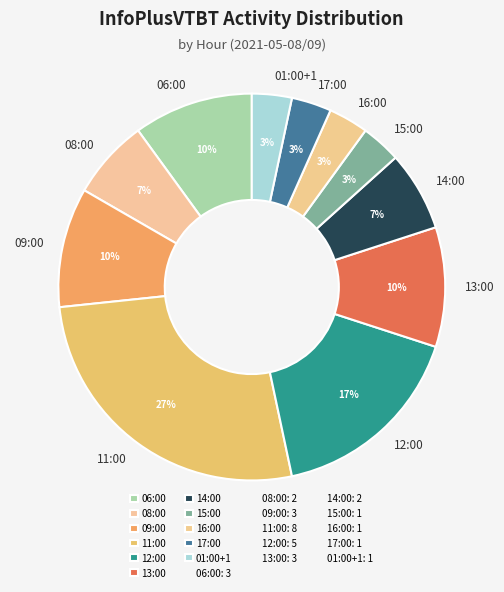

How many segments does this pie chart have?

11